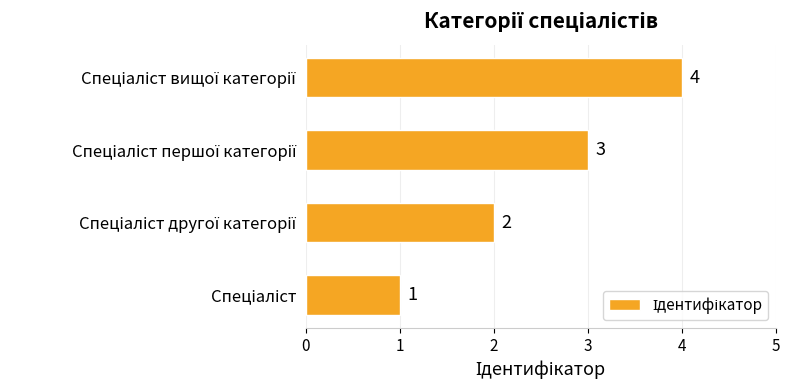

What is the maximum value shown in the chart?

4